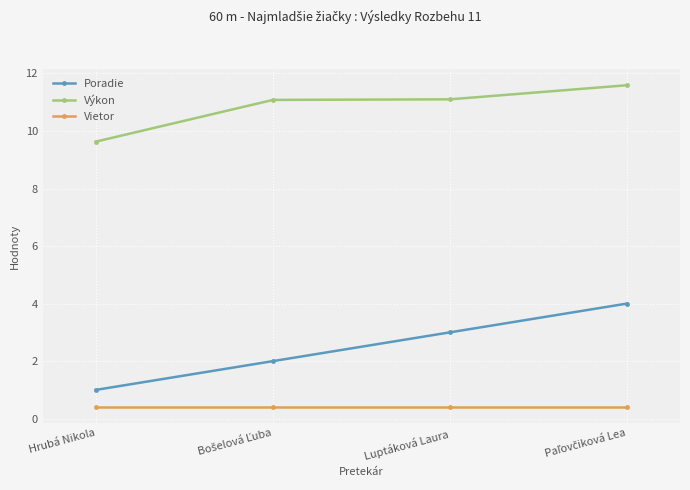

Does the chart have visible grid lines?

Yes